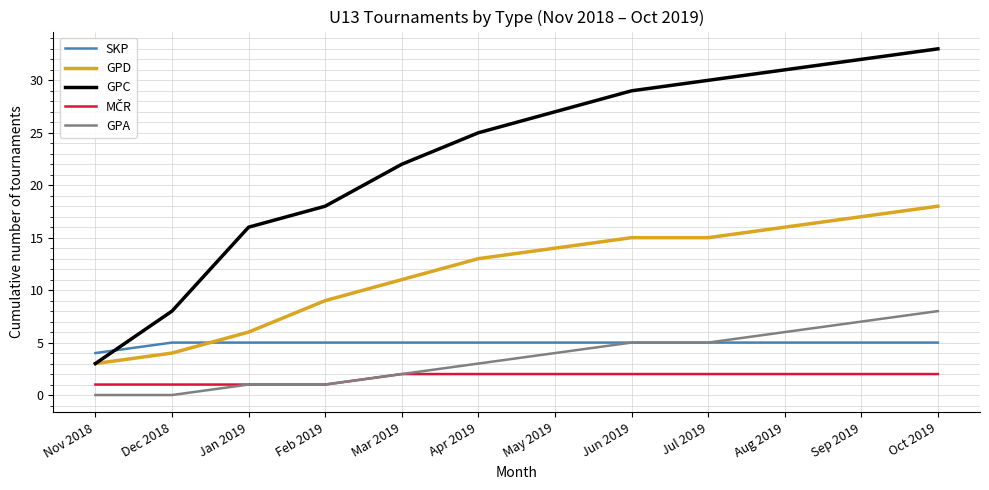

Read the SKP value at Jun 2019.

5